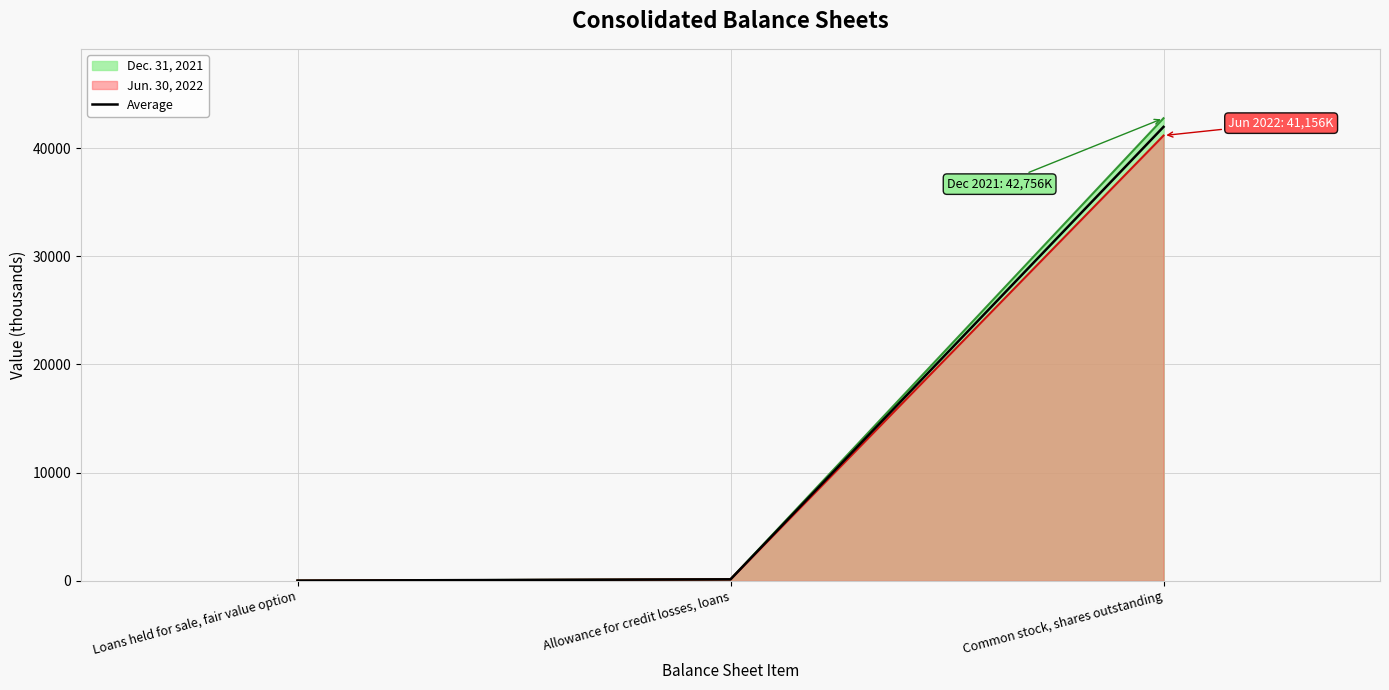

How many categories are shown in the chart?

3